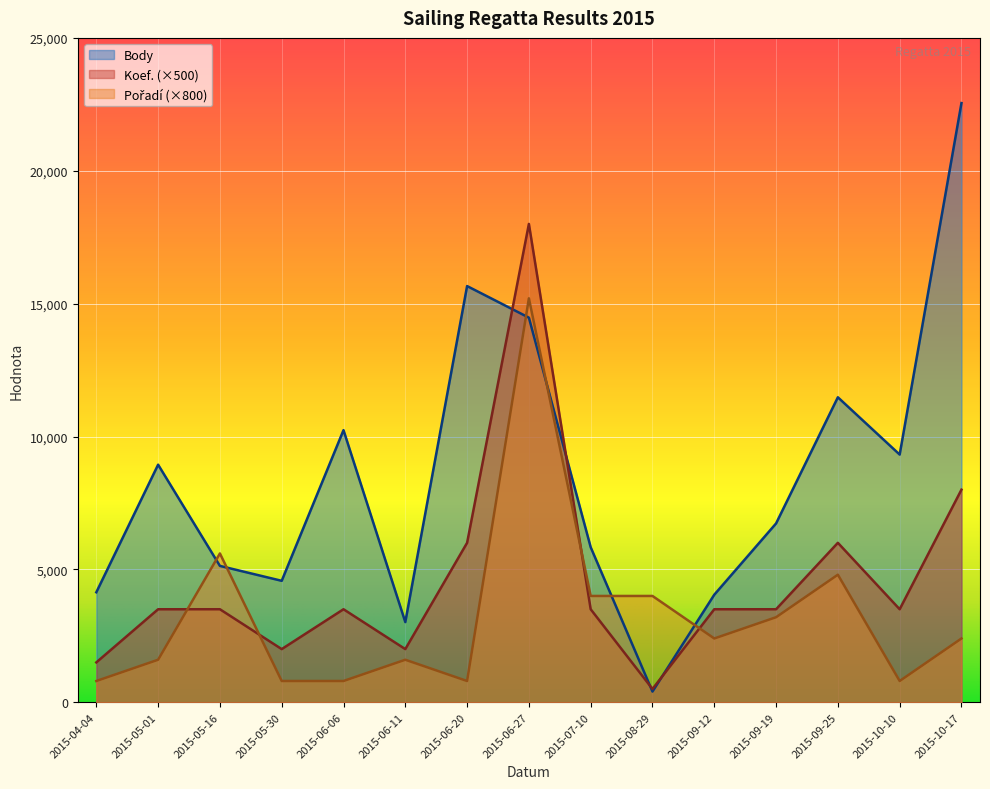

What are all the series names shown in the legend?

Body, Koef., Pořadí